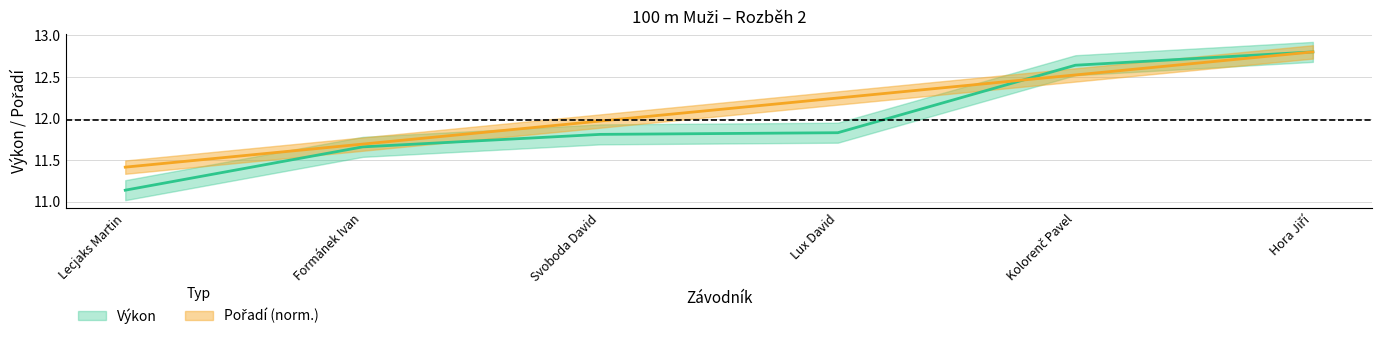

Is the value of Pořadí at Lux David greater than the value of Výkon at Hora Jiří?

No